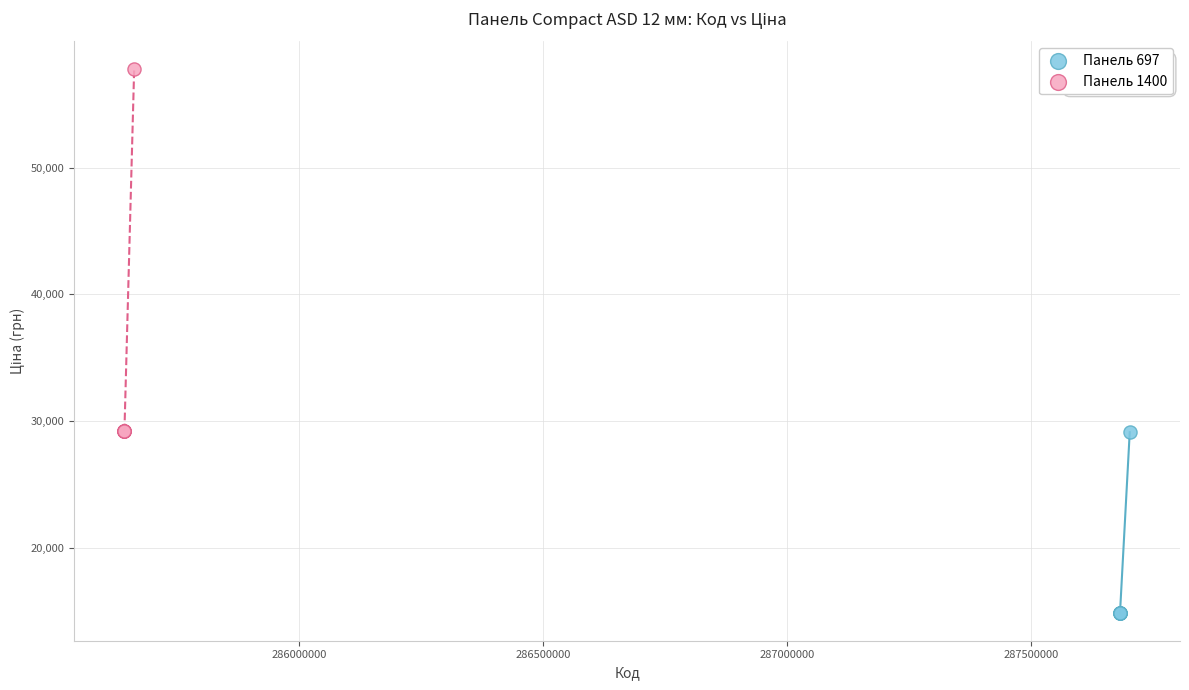

Which series contains the highest Y value?

Панель 1400